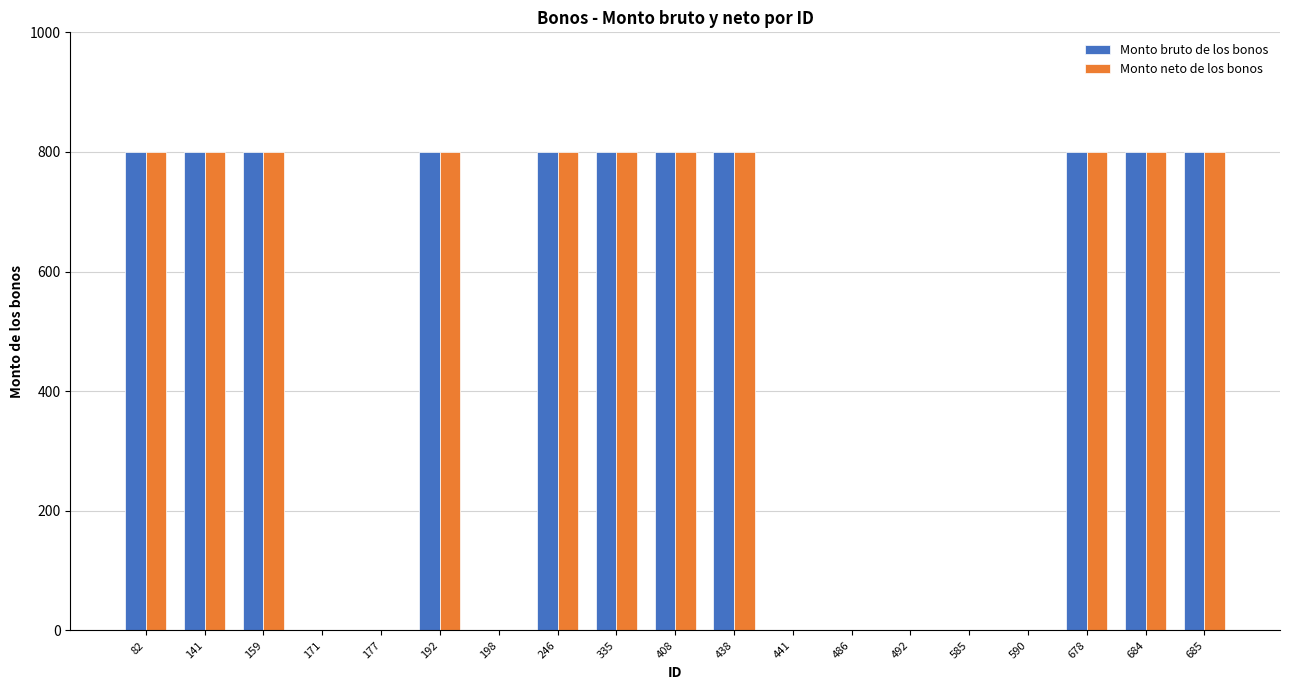

What is the sum of the Monto bruto de los bonos values at 684 and 82?

1600